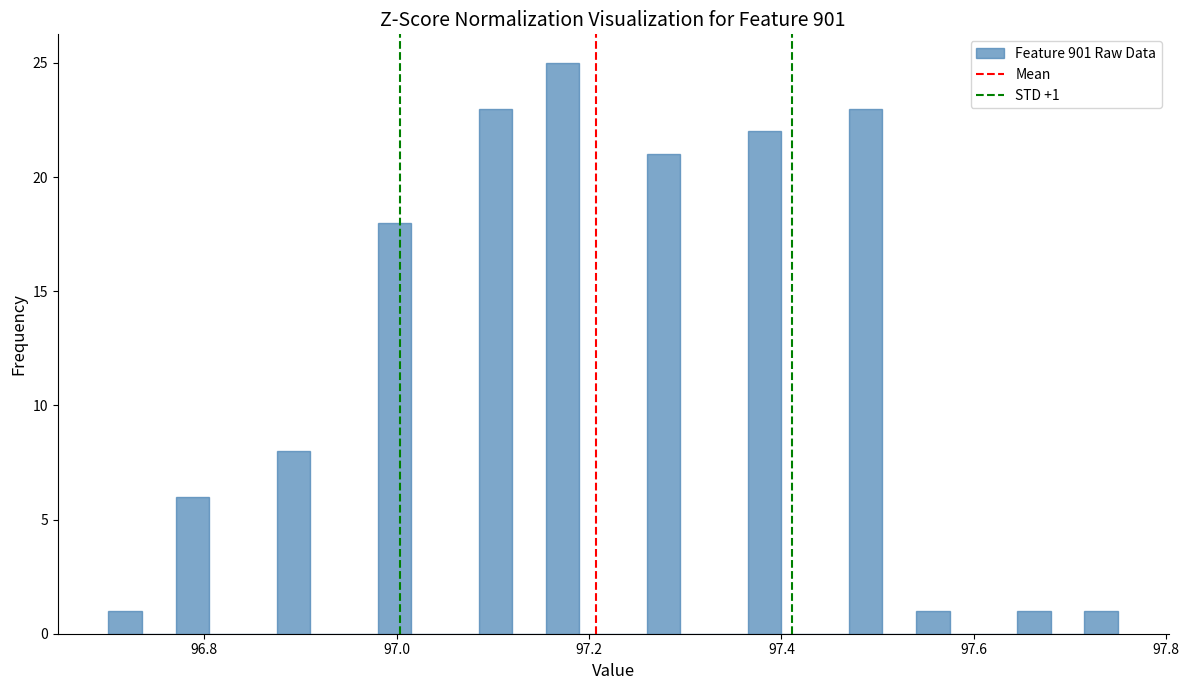

Around what value on the x-axis is the tallest bar? Give the approximate position of its centre, as read against the axis.

97.18